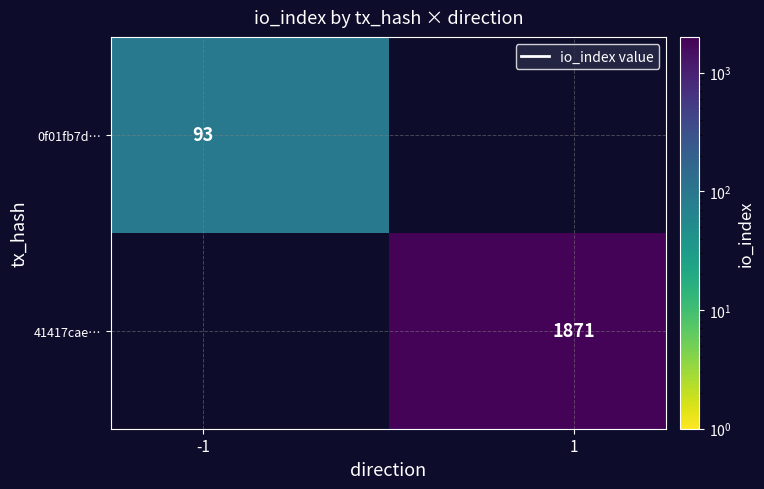

Which series has the widest spread of values?

0f01fb7d…